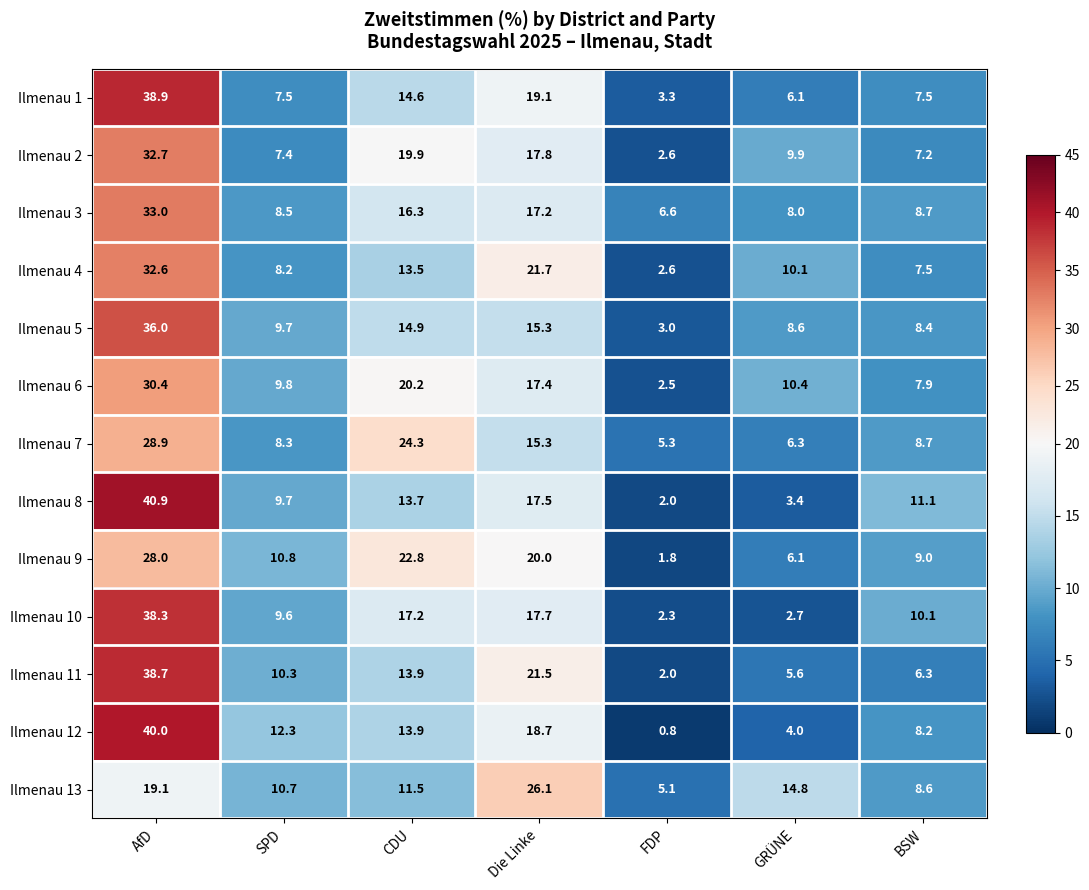

How many series are shown in this chart?

13